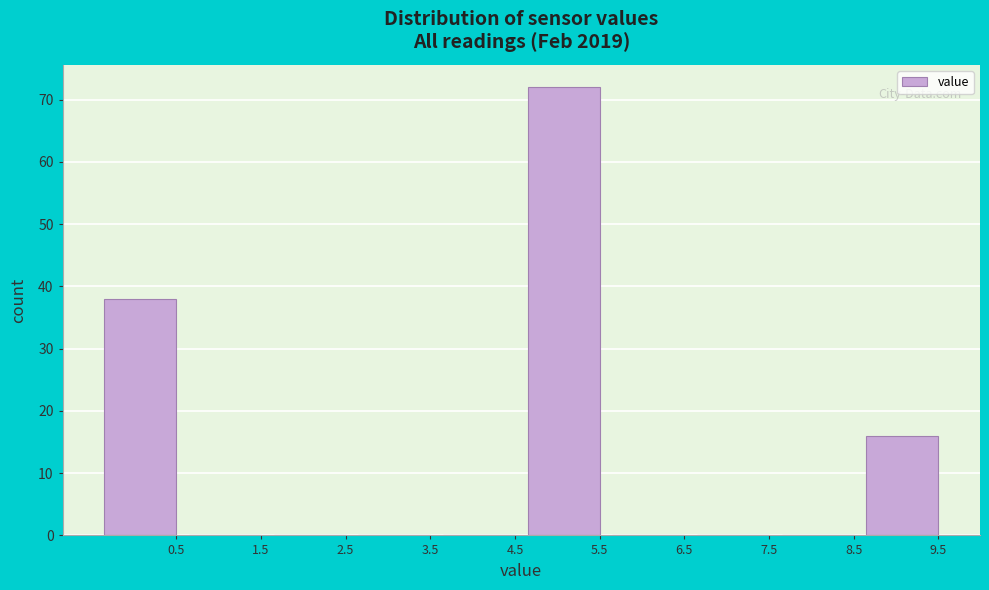

Reading left to right, list all the values displayed in this chart.

0.5=38	1.5=0	2.5=0	3.5=0	4.5=0	5.5=72	6.5=0	7.5=0	8.5=0	9.5=16